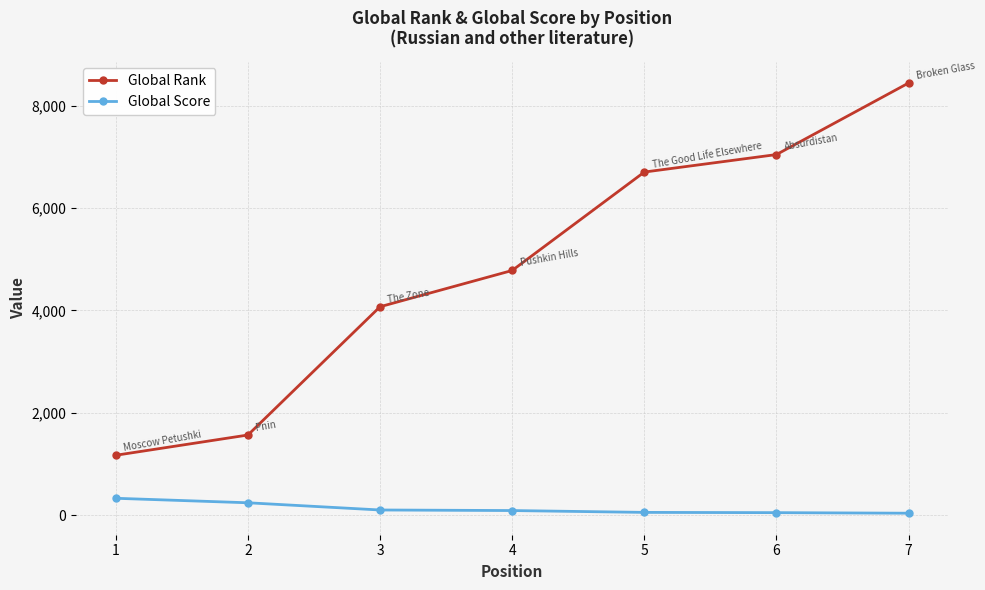

Is the value of Global Score at 5 greater than the value of Global Rank at 3?

No